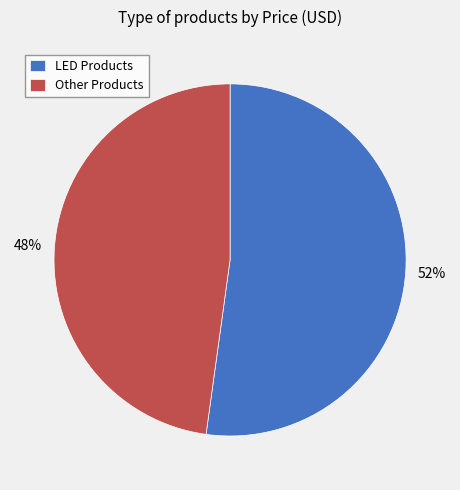

Which category has the smallest portion of the pie?

Other Products